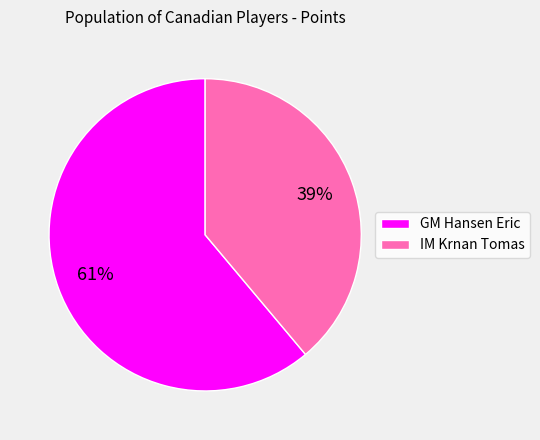

Is there a majority slice in this chart?

Yes